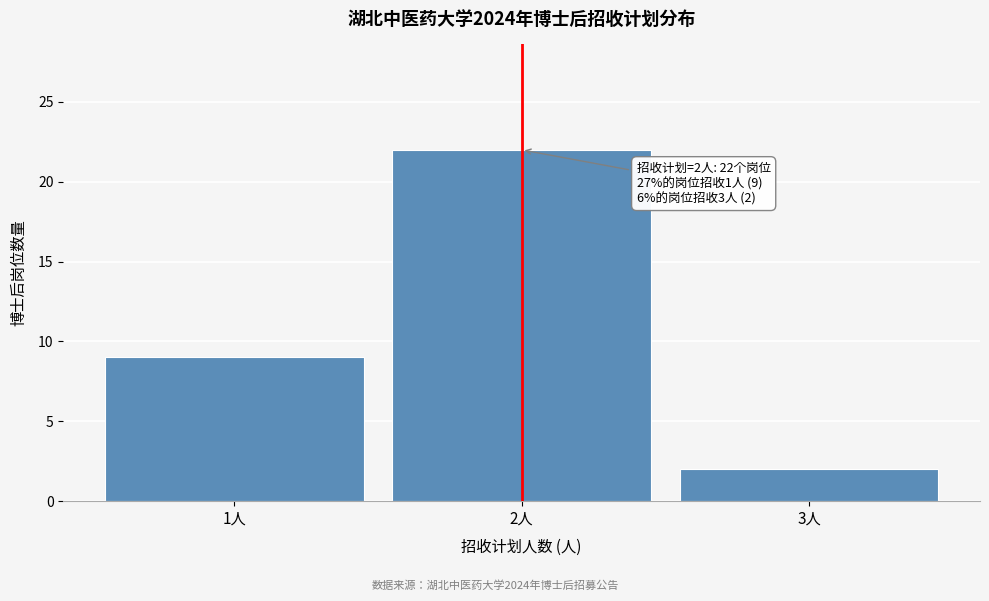

Which range on the x-axis has the tallest bar?

1.5 to 2.5